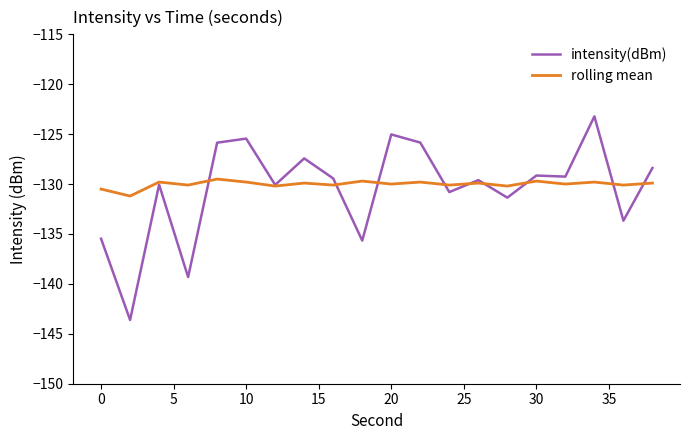

True or false: intensity(dBm) and rolling mean cross at least once.

True